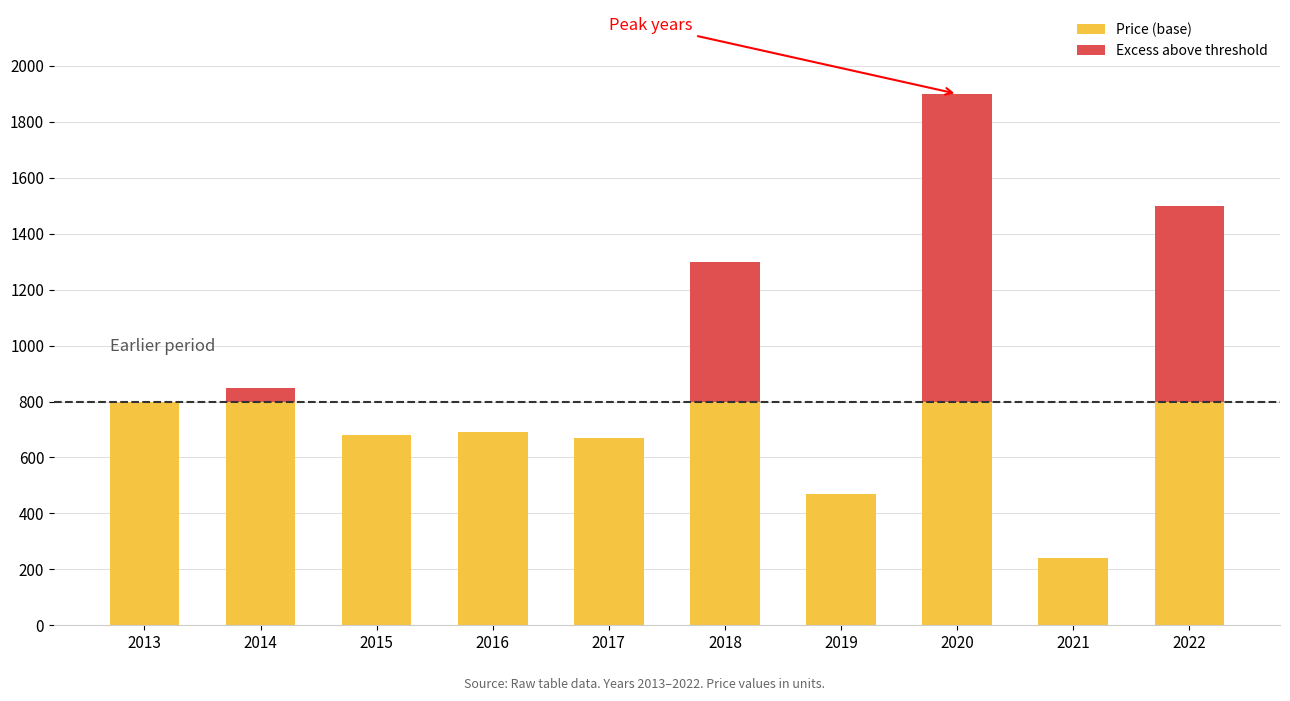

What is the maximum value for Price (base)?

800